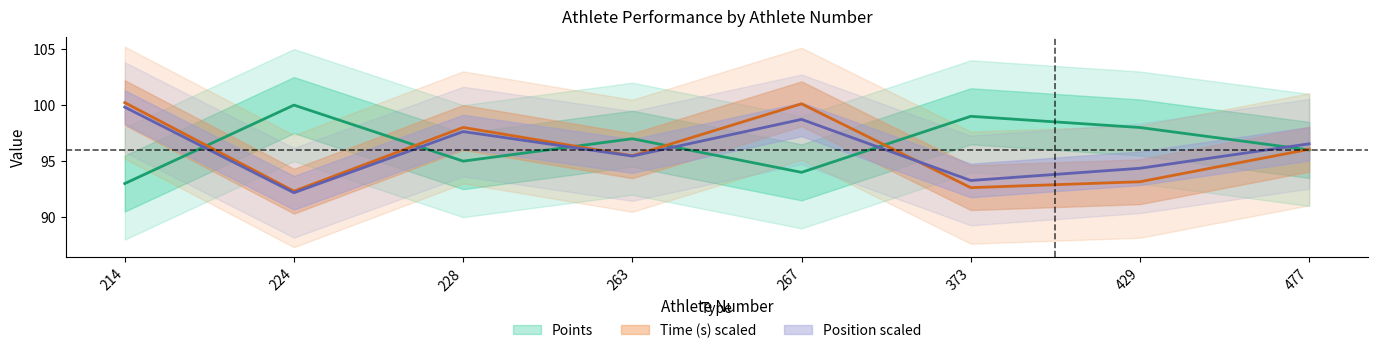

Is it true that Time (s) equals 54.2 at 373?

False